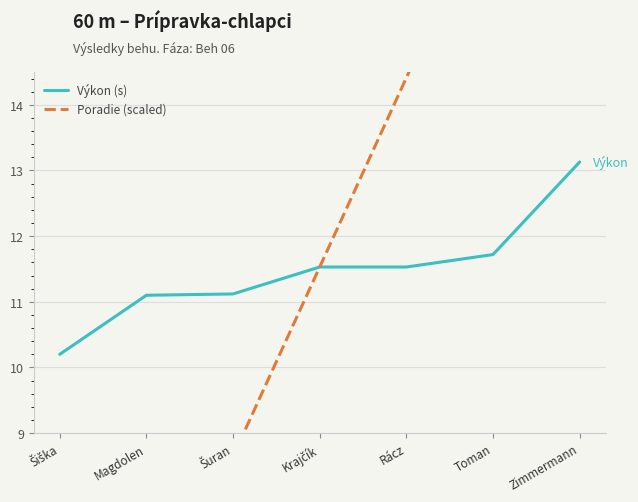

How many data points does each series have?

7